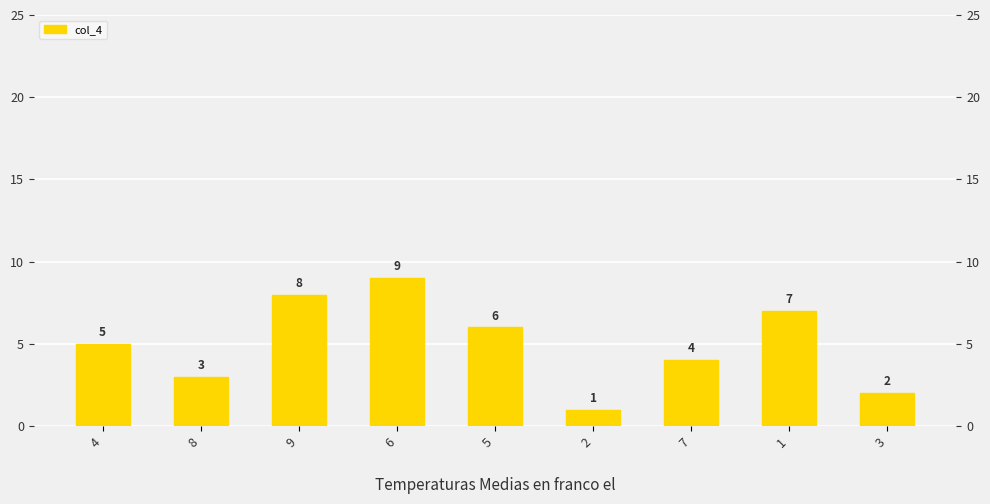

The value at 4 is 8. True or false?

False